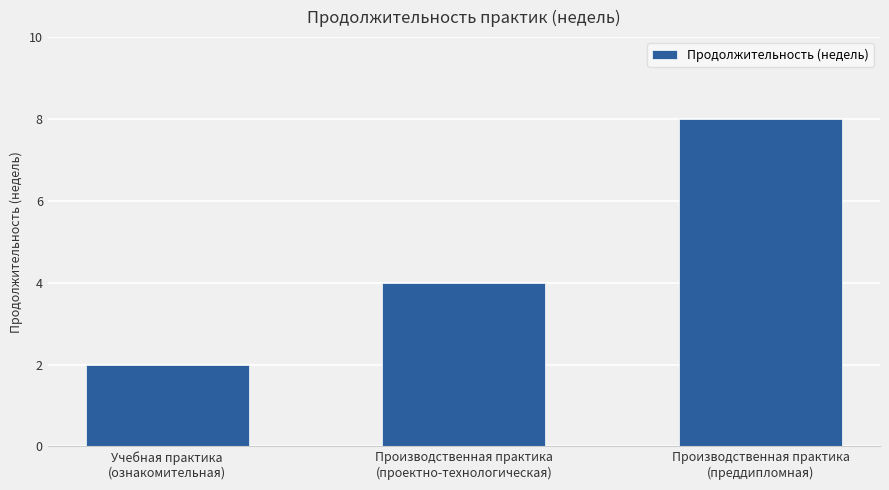

Count the values in the range 2 to 8.

3